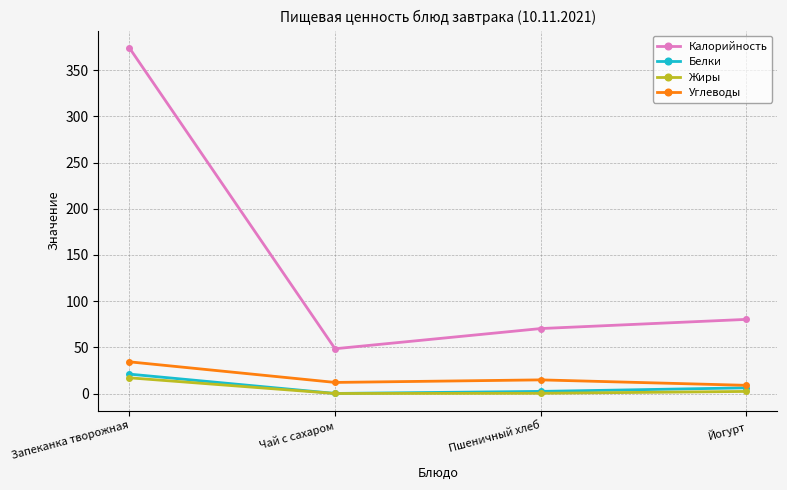

Which series has the widest spread of values?

Калорийность